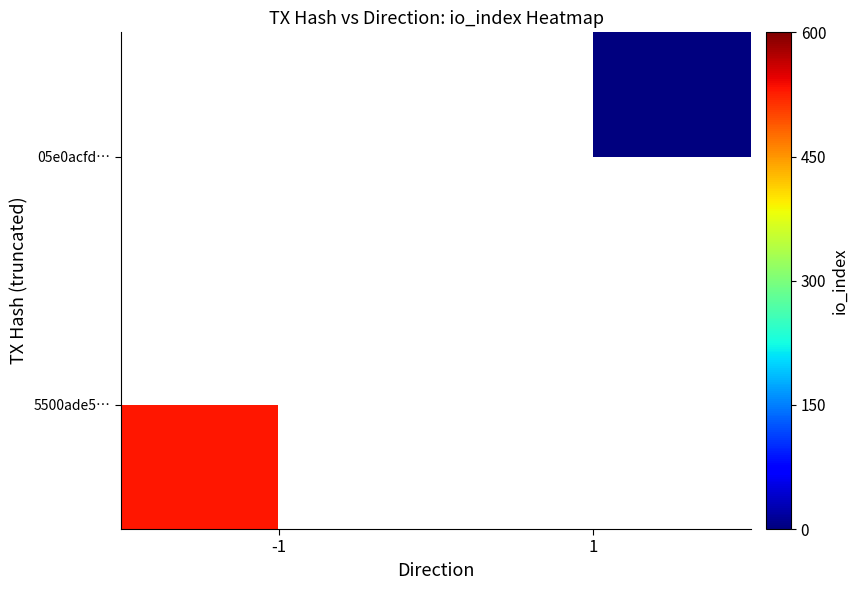

List the labels in order of 05e0acfd… value, largest first.

-1, 1